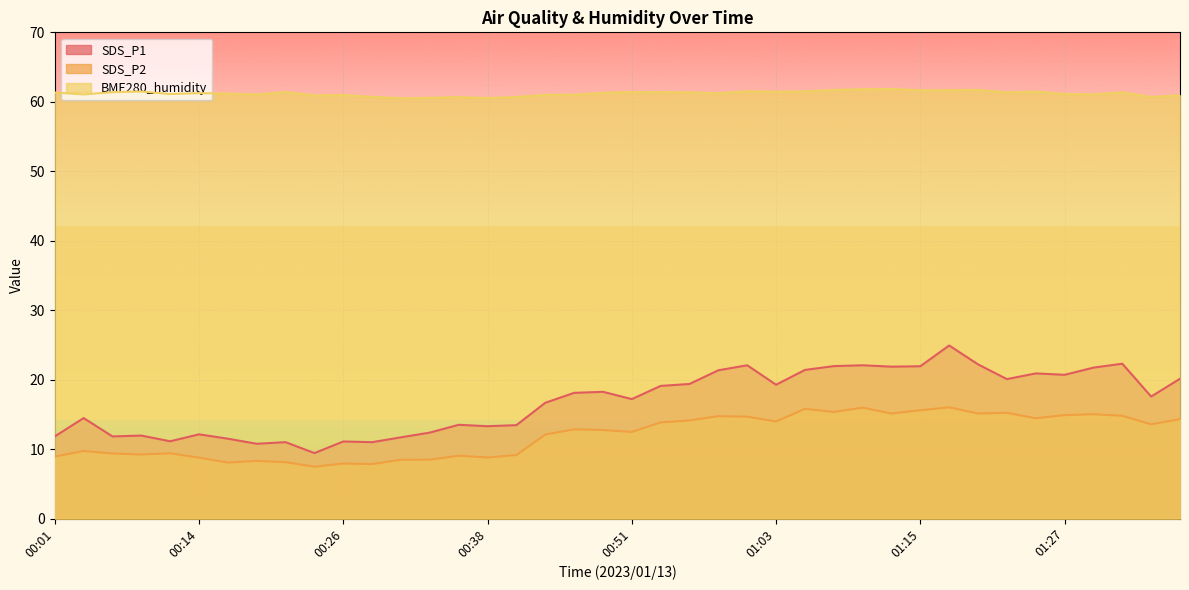

The value of SDS_P2 at 00:06 is 16.2. True or false?

False